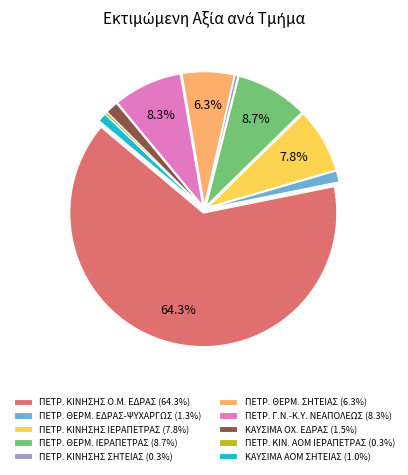

Approximately how many times larger is the value at ΚΑΥΣΙΜΑ ΑΟΜ ΣΗΤΕΙΑΣ (1.0%) compared to ΠΕΤΡ. ΚΙΝΗΣΗΣ ΣΗΤΕΙΑΣ (0.3%)?

3.0